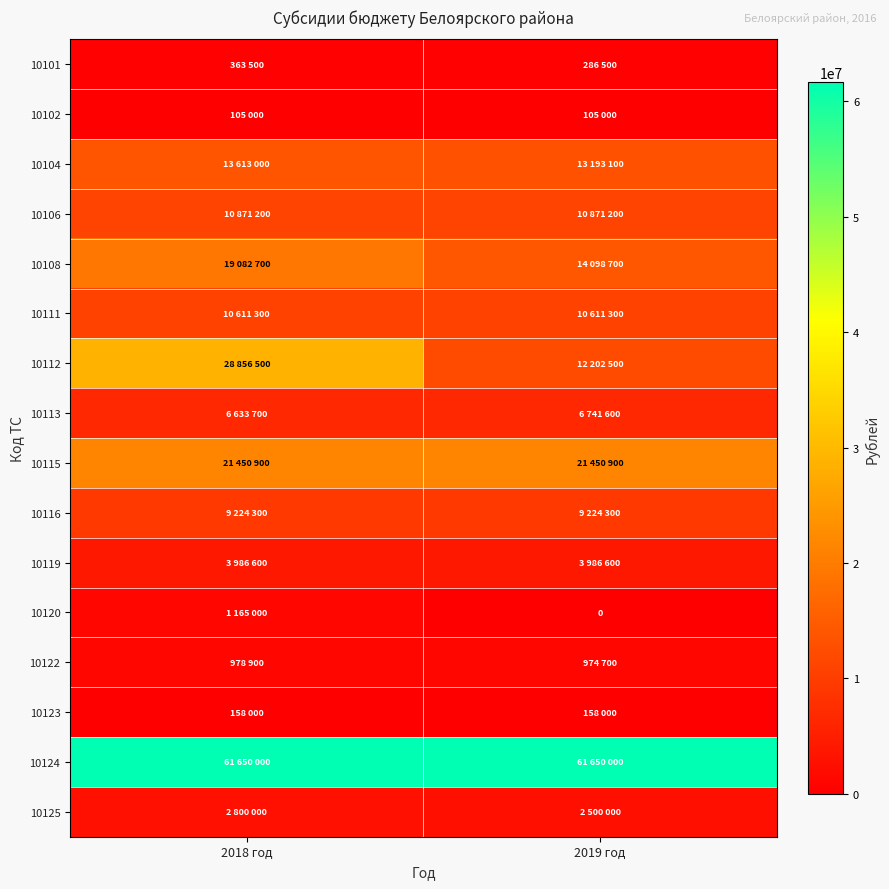

Rank the series by their maximum value, from highest to lowest.

10124, 10112, 10115, 10108, 10104, 10106, 10111, 10116, 10113, 10119, 10125, 10120, 10122, 10101, 10123, 10102